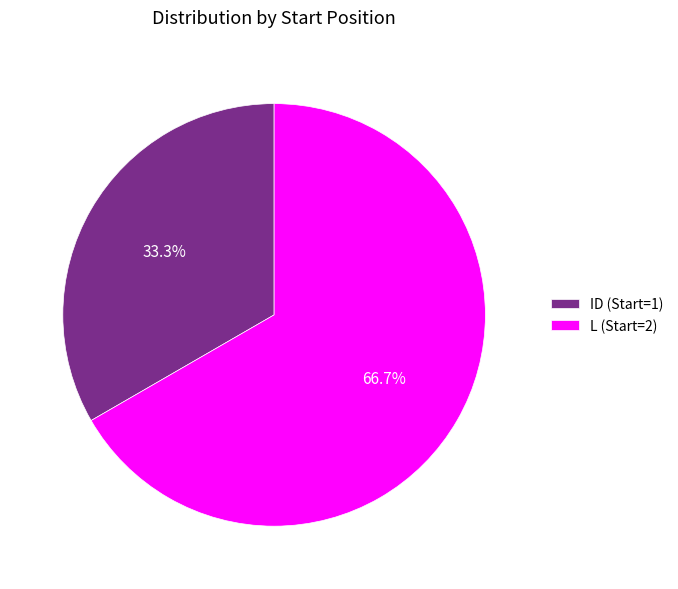

Which has a higher value, ID (Start=1) or L (Start=2)?

L (Start=2)